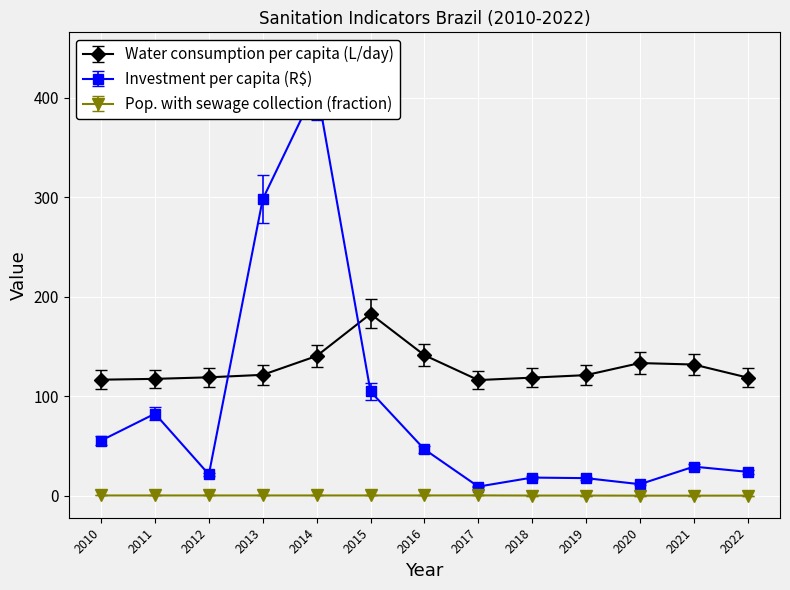

Between 2010 and 2021, which is larger?

2021